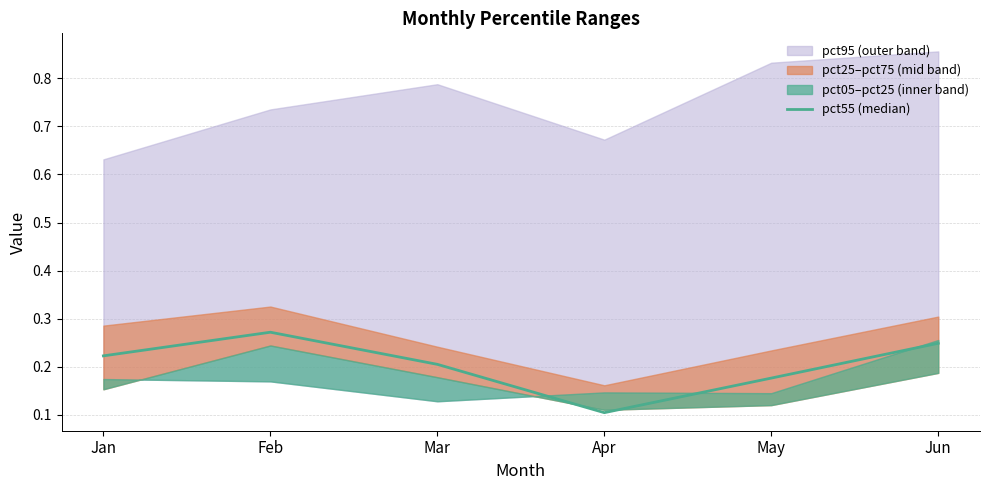

Rank the categories by value from highest to lowest.

Feb, Jun, Jan, Mar, May, Apr